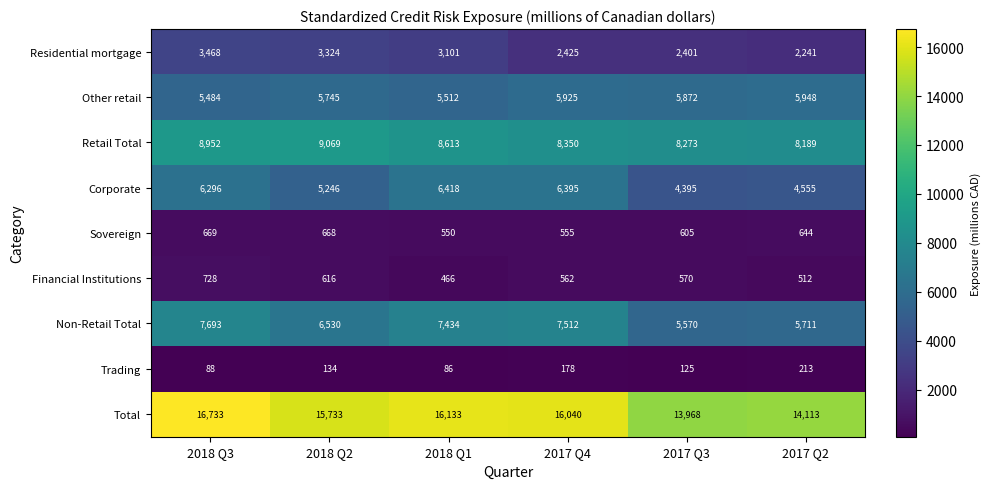

At which label is Total closest to 15350?

2018 Q2